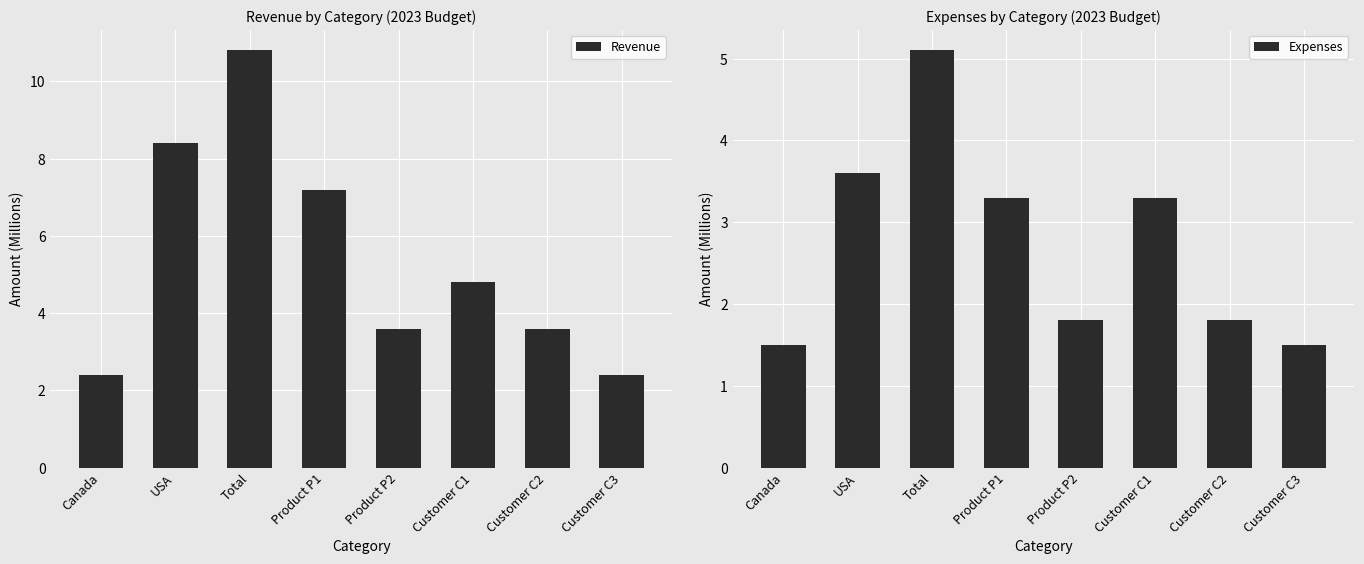

At which category does the chart reach its minimum across all series?

Canada